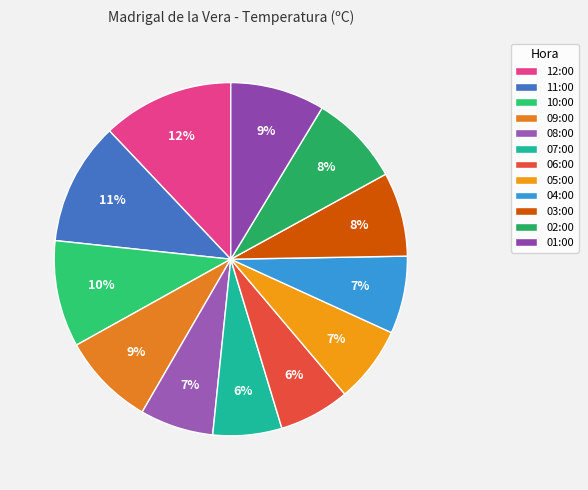

Count the number of slices in the pie.

12